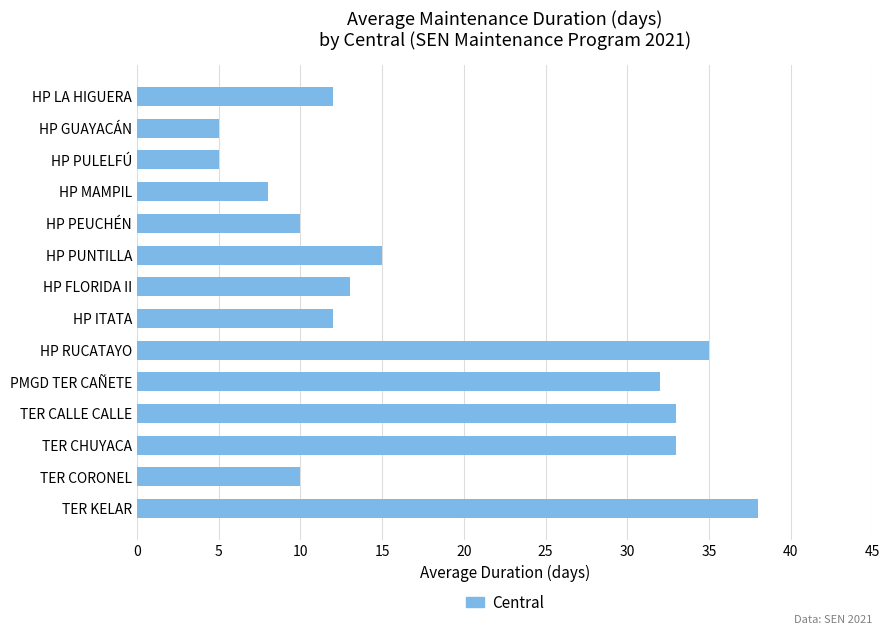

What is the difference between the maximum and second lowest values?

33